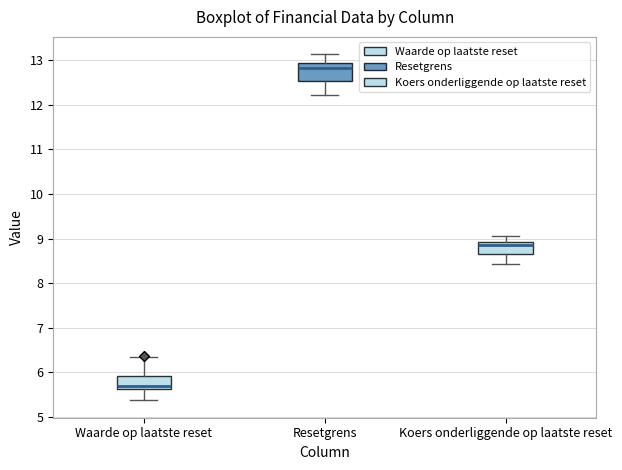

Reading left to right, transcribe this box plot: for each box, give where its median line is, the range the box spans, and where its two whiskers end, as read against the y-axis. The values are not printed on the chart, so give them approximately, as read against the axis.

Waarde op laatste reset: median 5.7, box 5.6 to 5.9, whiskers 5.4 to 6.4
Resetgrens: median 12.8, box 12.5 to 12.9, whiskers 12.2 to 13.1
Koers onderliggende op laatste reset: median 8.9 (just below the box's upper edge), box 8.7 to 8.9, whiskers 8.4 to 9.1